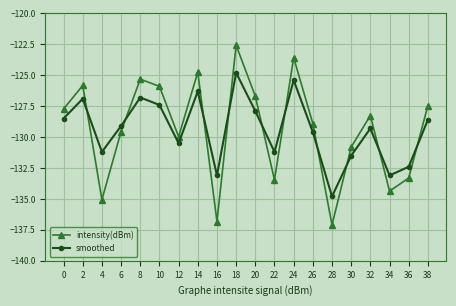

What is the sum of the intensity(dBm) values at 2 and 4?

-260.9